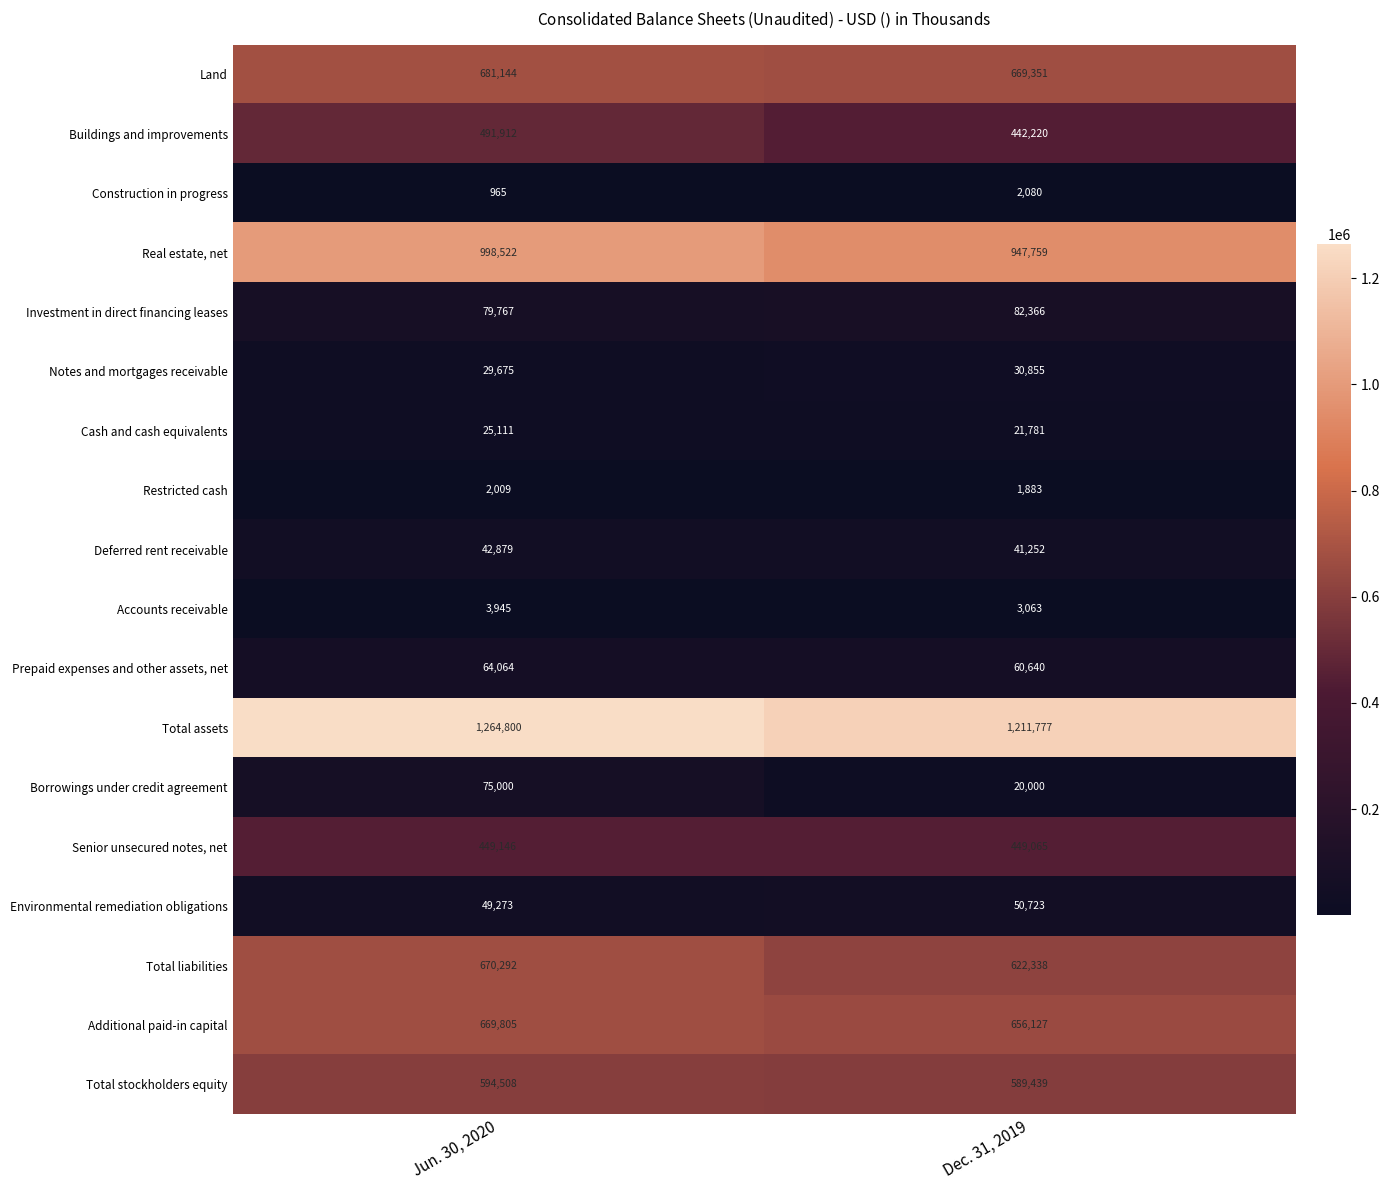

What value does the Notes and mortgages receivable series have at Jun. 30, 2020, to the nearest 100?

29700